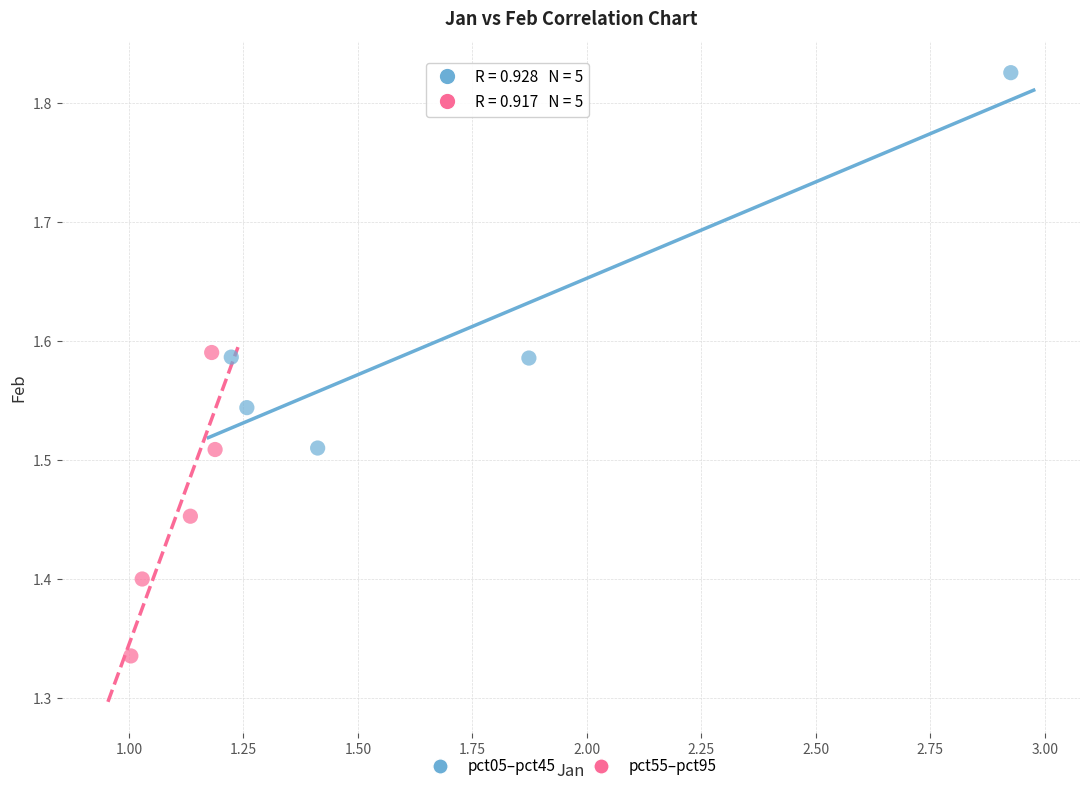

Which series contains the highest Y value?

pct05–pct45